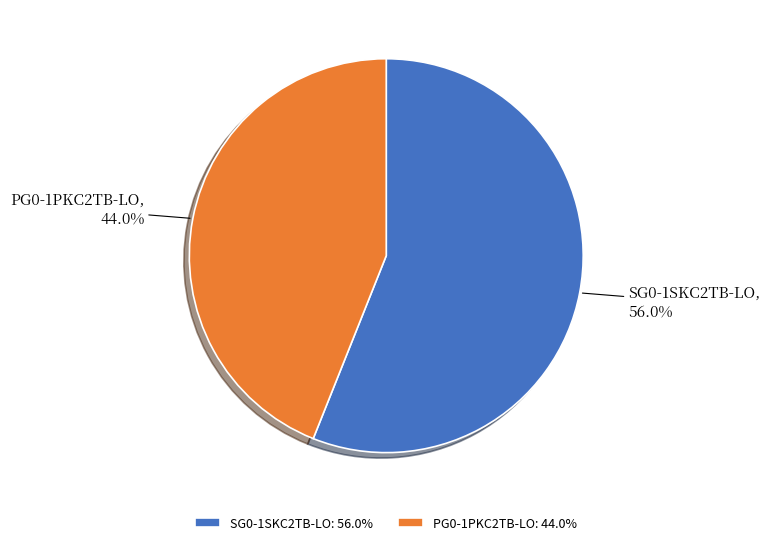

How many segments does this pie chart have?

2